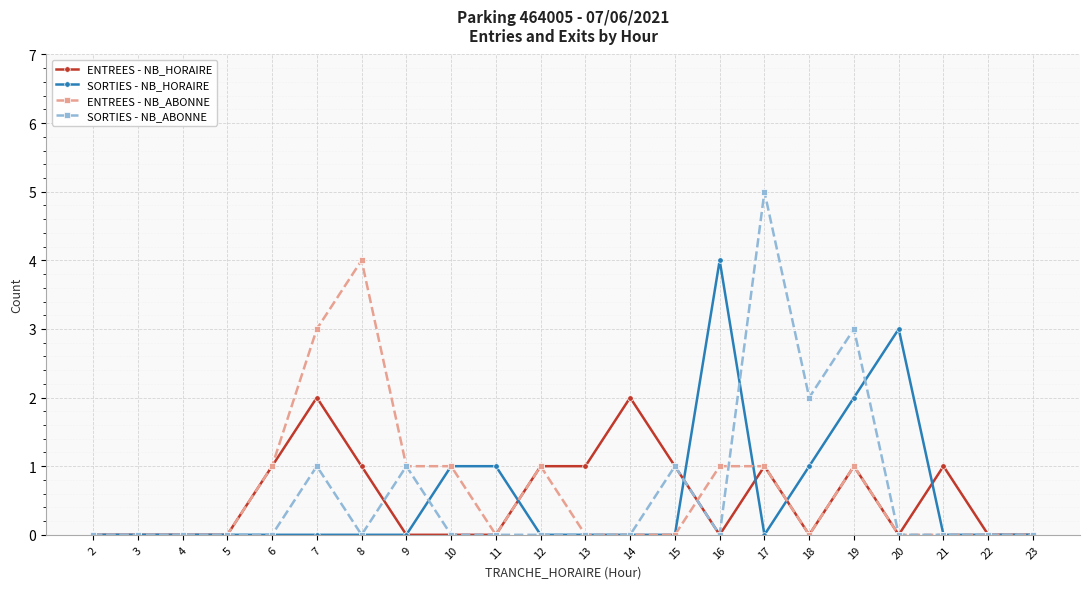

True or false: SORTIES - NB_ABONNE has more than 1 interior local peaks.

True